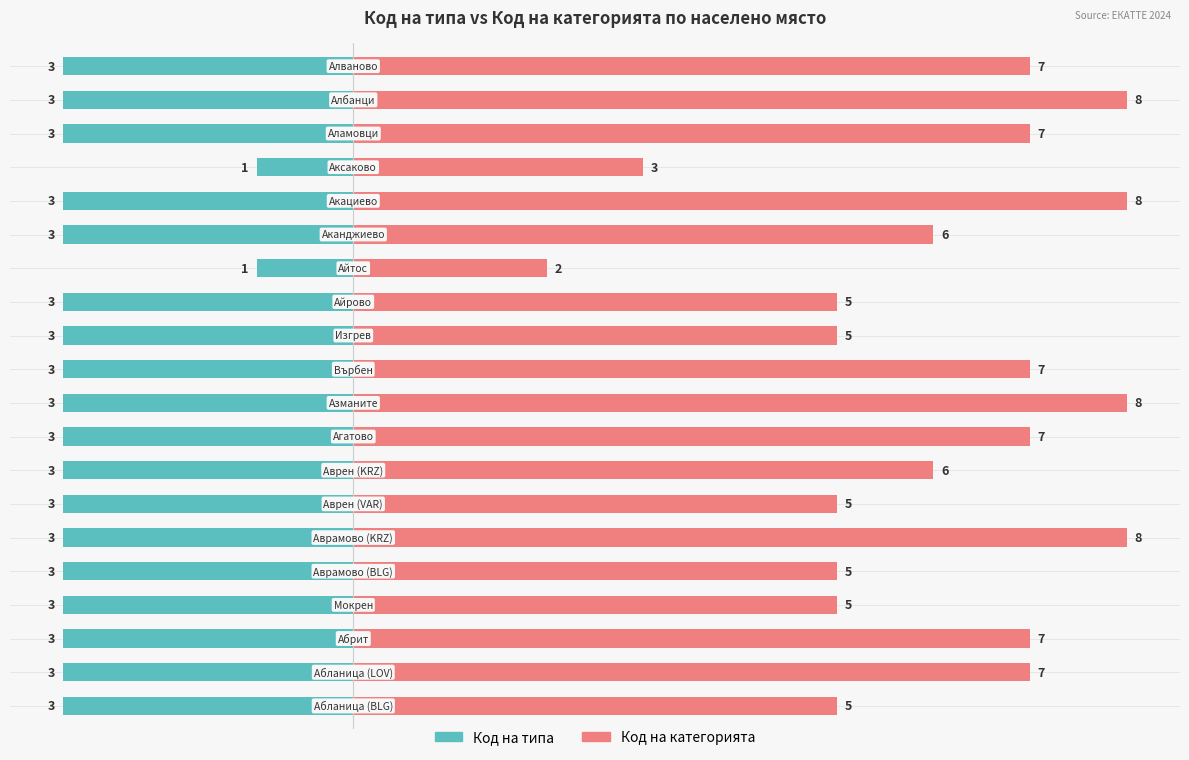

How many data points in Код на категорията are less than 7?

10